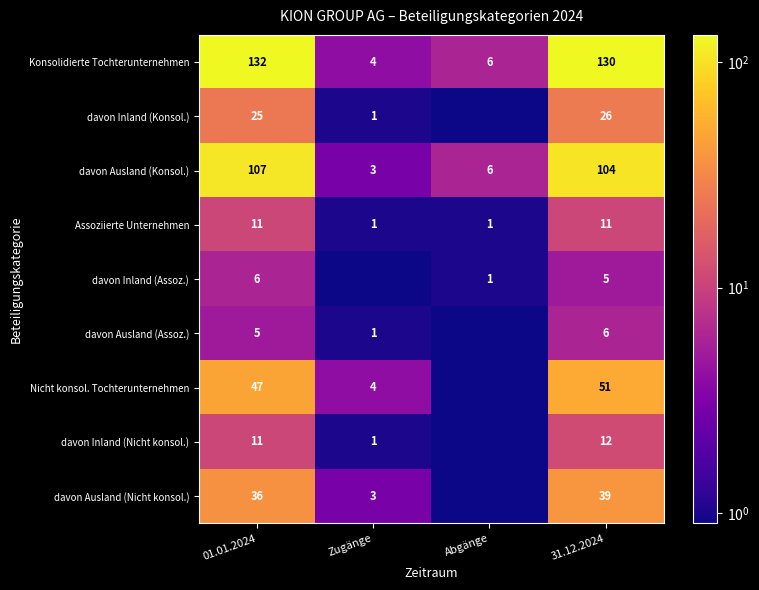

What is the approximate value of davon Ausland (Konsol.) at 31.12.2024?

104.0